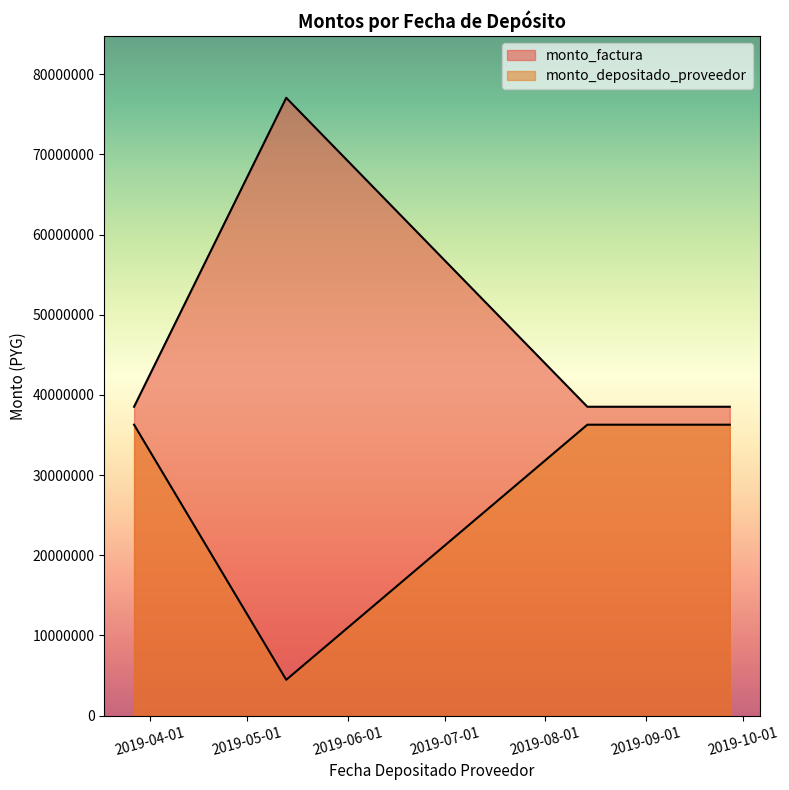

What are all the series names shown in the legend?

monto_factura, monto_depositado_proveedor